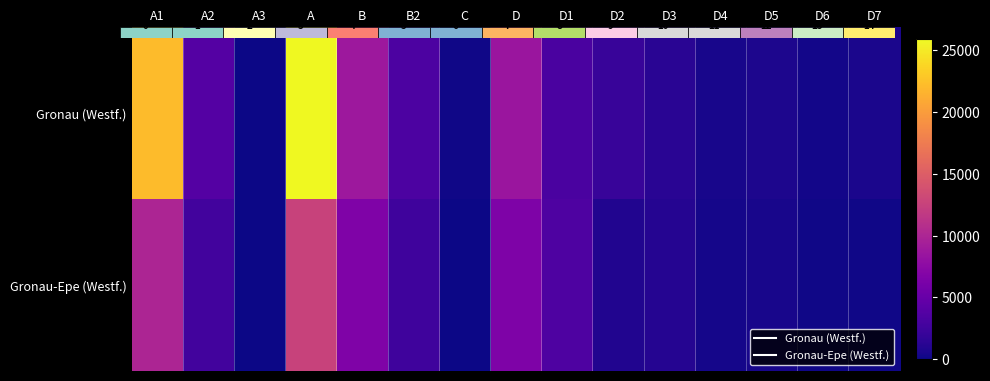

What is the total value across all series at A?

38472